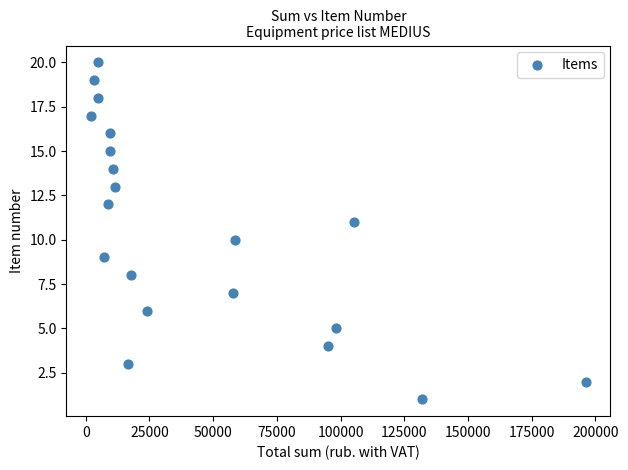

What is the range of X values (max minus min)?

194100